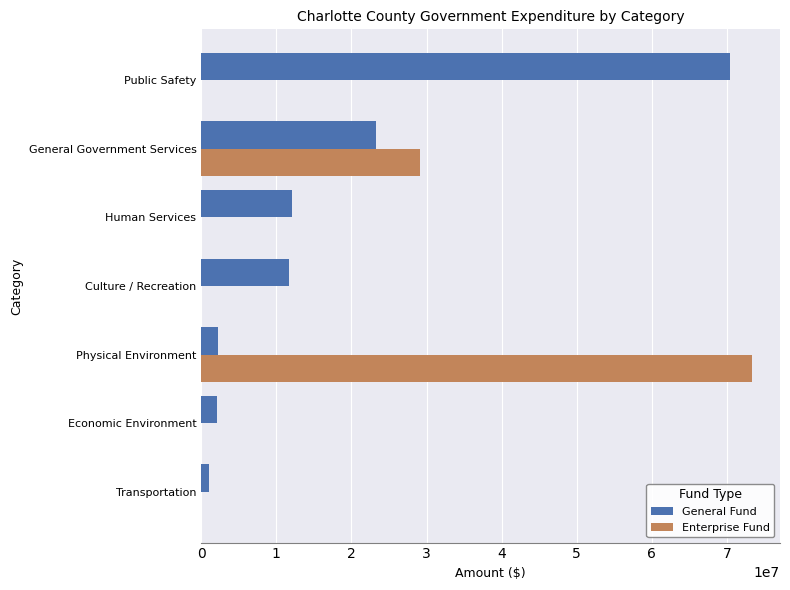

Between Economic Environment and Culture / Recreation, which series saw the biggest shift?

General Fund